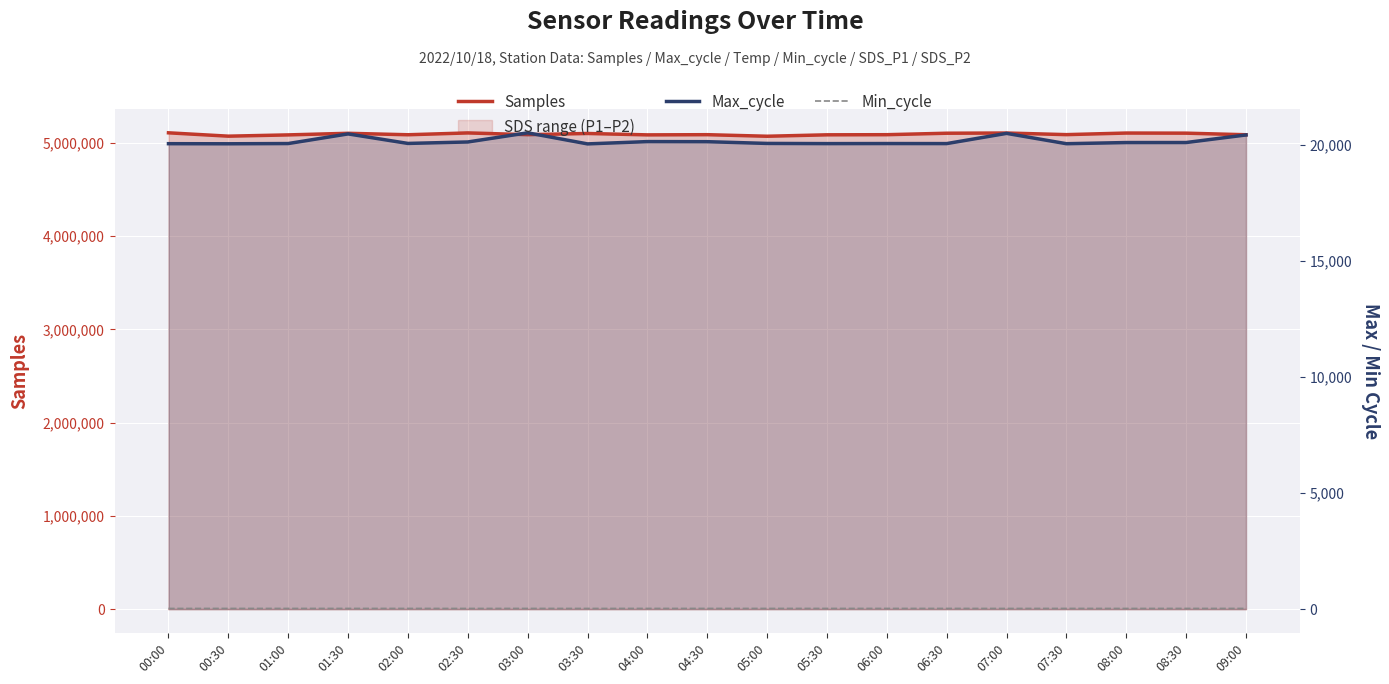

What is the difference between the maximum and minimum values in the Max_cycle series?

477